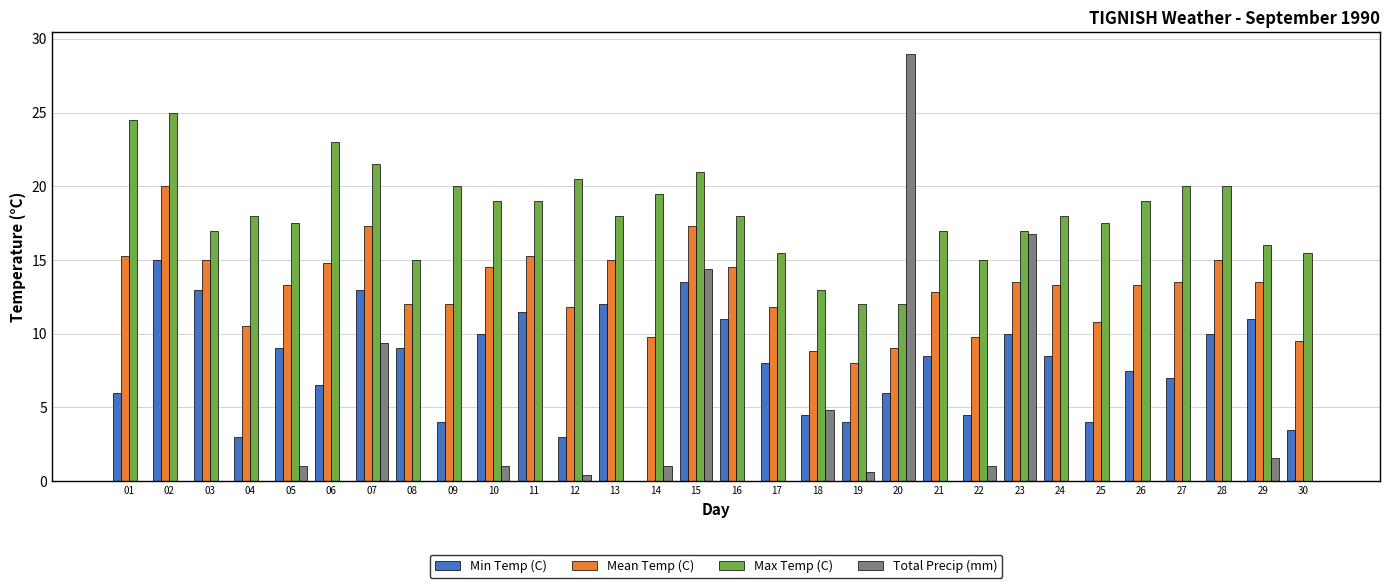

True or false: Max Temp (C) has a value of 27.9 at 21.

False